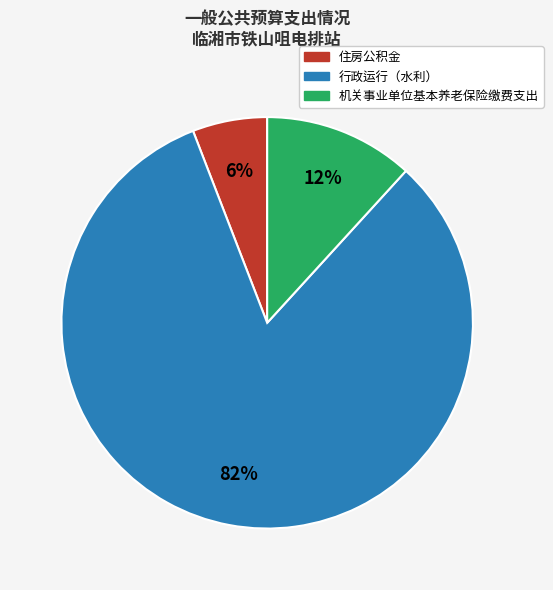

To the nearest percent, what portion does 行政运行（水利） represent?

82%